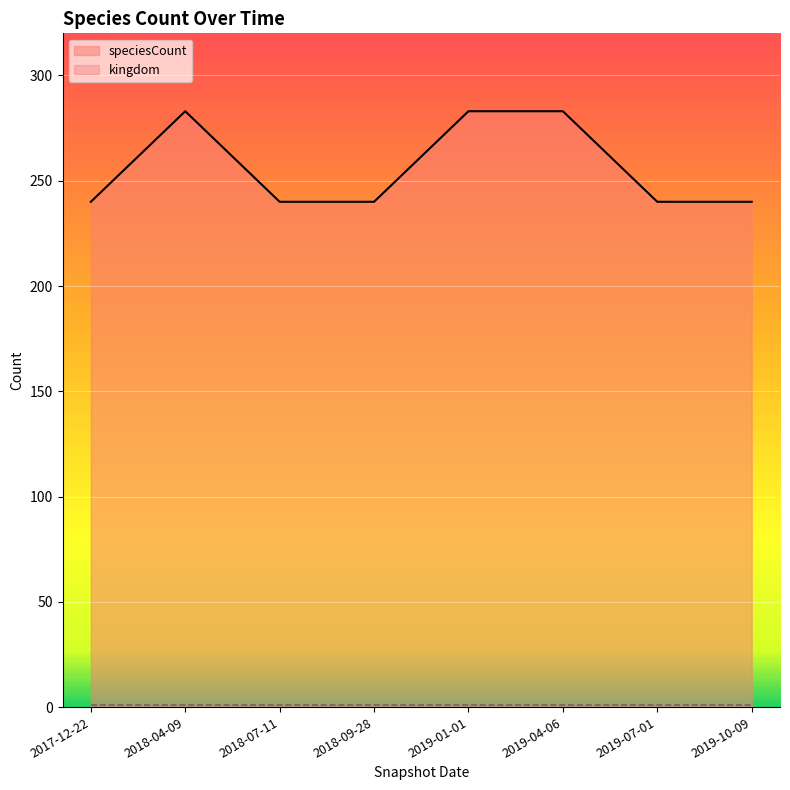

What is the maximum value shown in the chart?

283